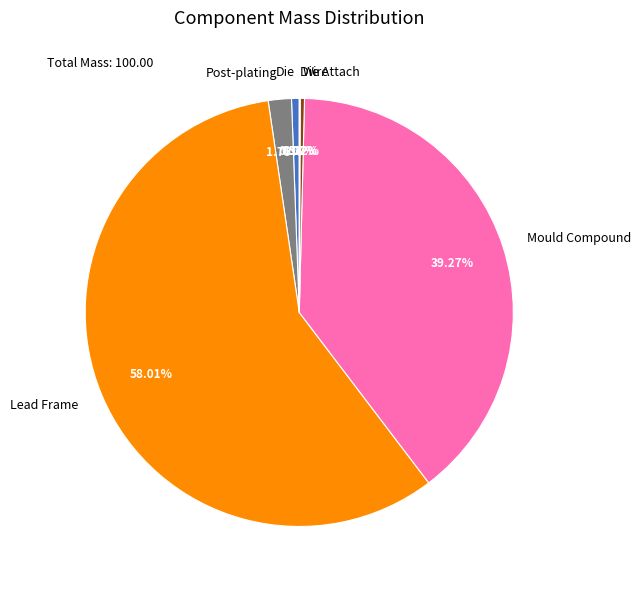

Is the sum of Mould Compound and Post-plating greater than half?

No